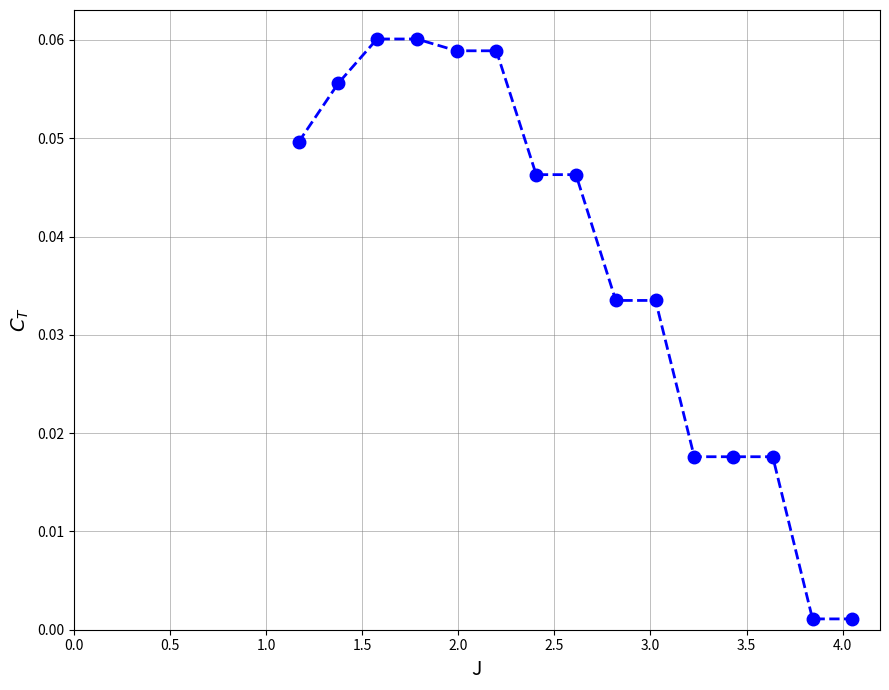

What is the sum of all values?

0.6